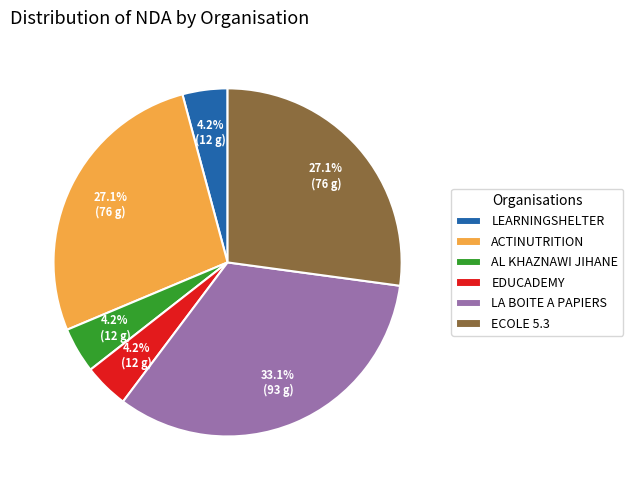

Between EDUCADEMY and ACTINUTRITION, which is larger?

ACTINUTRITION